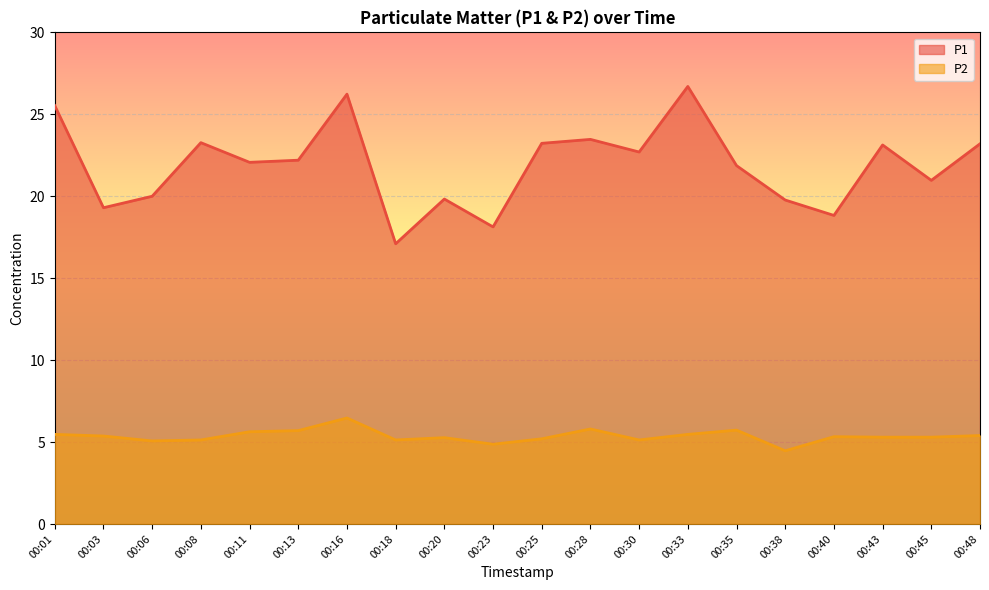

Which series has the widest spread of values?

P1